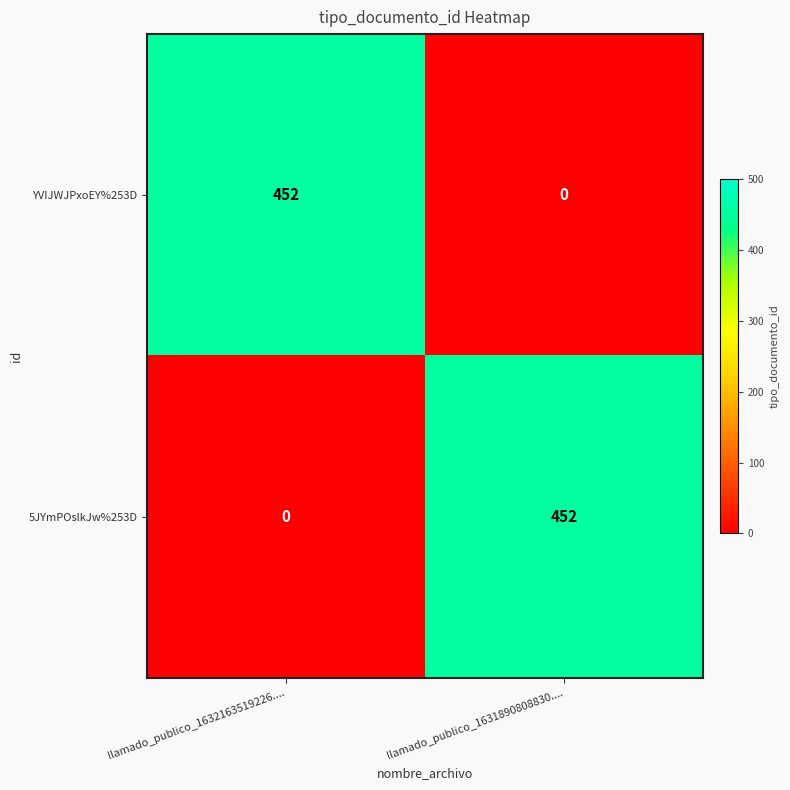

Reading left to right, extract all data points from this chart.

YVIJWJPxoEY%253D: 452	0
5JYmPOslkJw%253D: 0	452